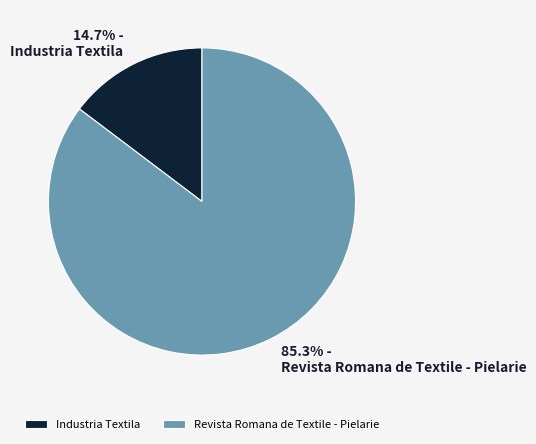

Rank the categories by value from lowest to highest.

Industria Textila, Revista Romana de Textile - Pielarie